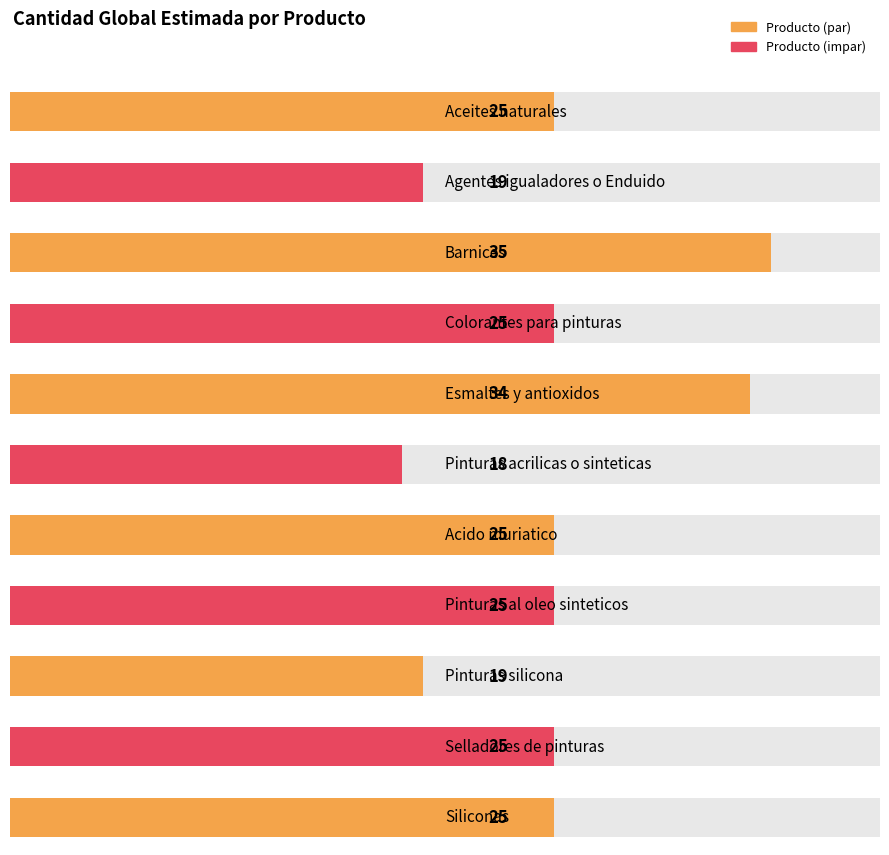

What is the average value?

25